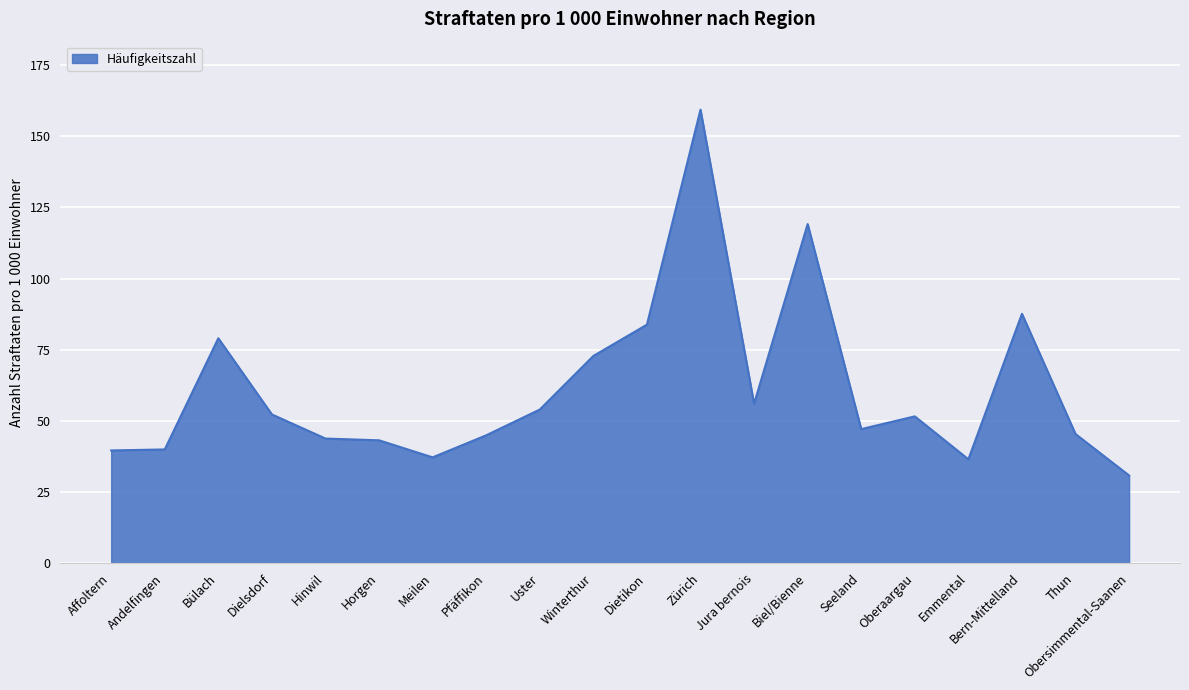

Is it true that the value at Winterthur is 96.2?

False